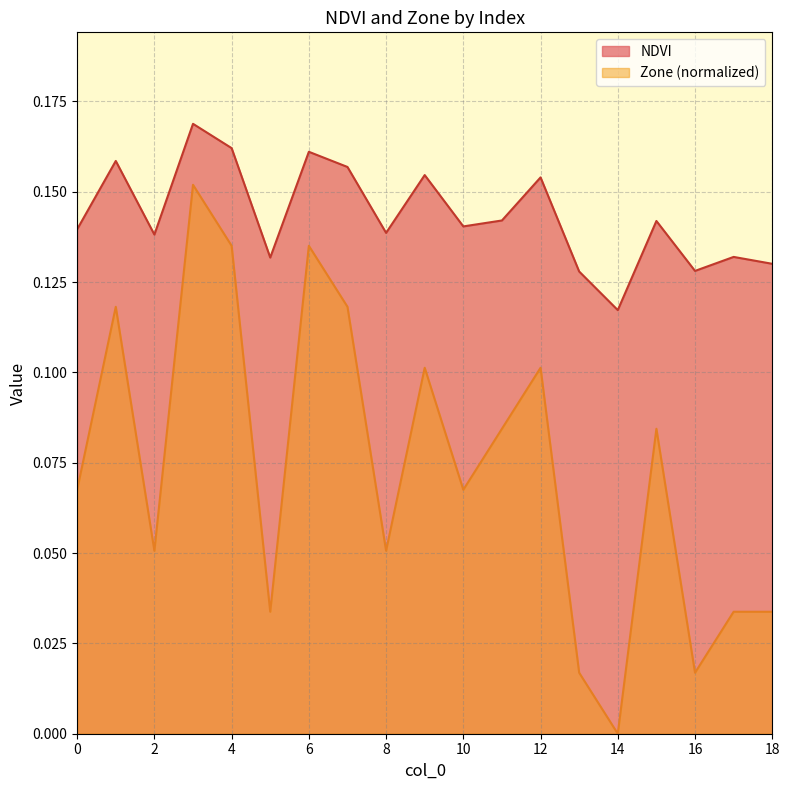

Which series changed the most between 4 and 10?

Zone (normalized)